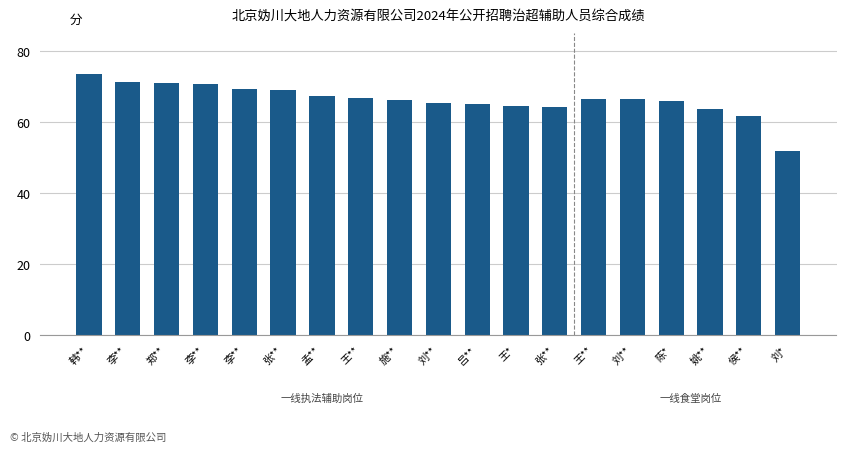

Is it true that the value at 郑** is 112.7?

False